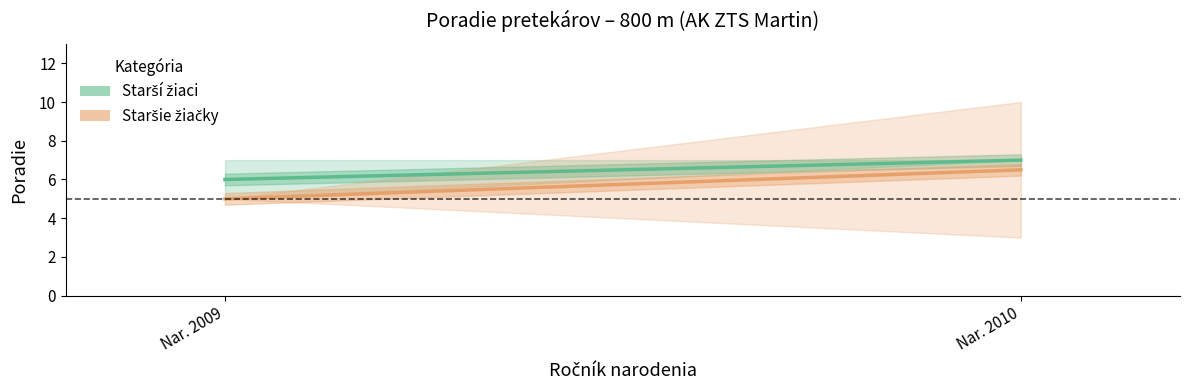

Count the Starší žiaci values in the range 6 to 7.

2